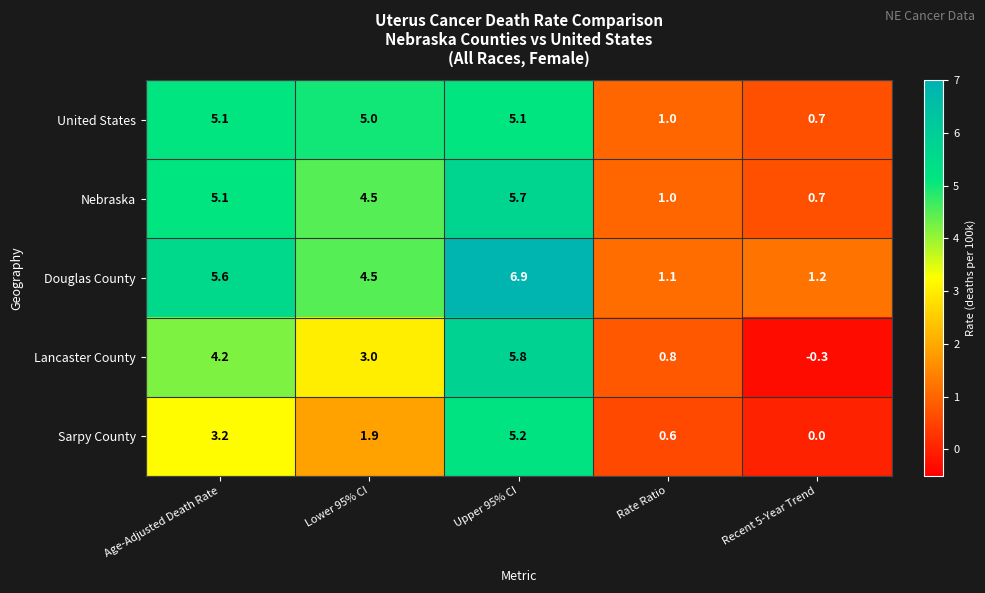

How many values in the Douglas County series exceed 4?

3